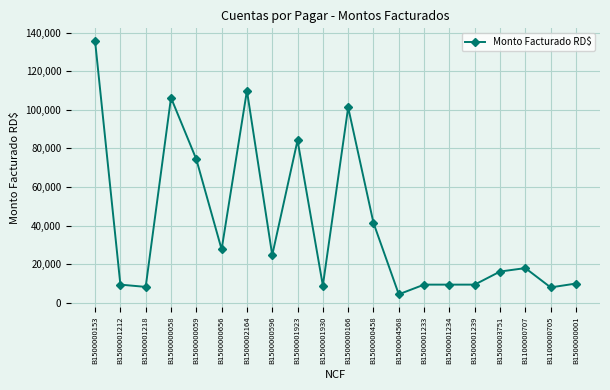

What is the minimum value shown in the chart?

4425.0